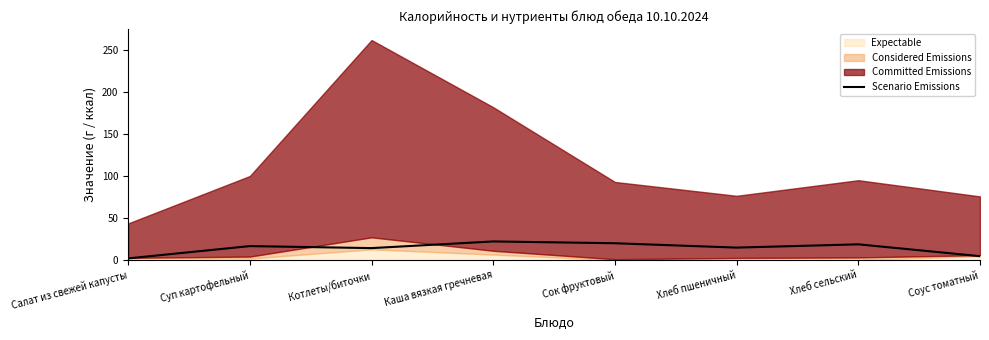

Rank the categories by value from highest to lowest.

Каша вязкая гречневая, Сок фруктовый, Хлеб сельский, Суп картофельный, Хлеб пшеничный, Котлеты/биточки, Соус томатный, Салат из свежей капусты